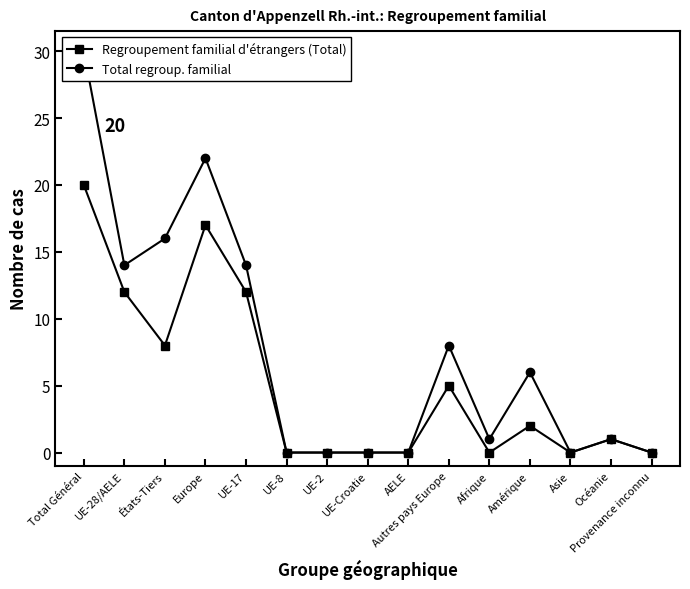

How many positive values does the Total regroup. familial series have?

9